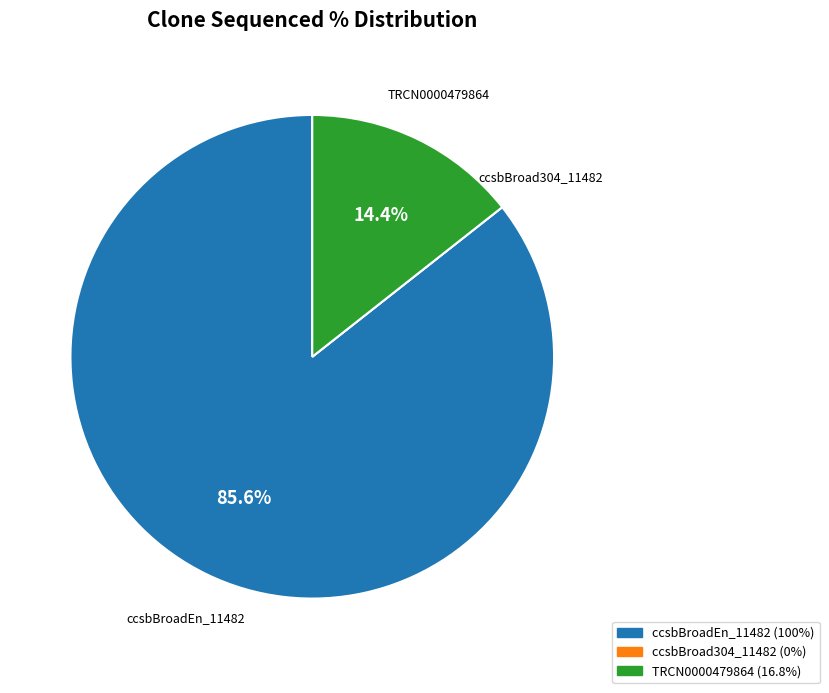

Which category accounts for the majority?

ccsbBroadEn_11482